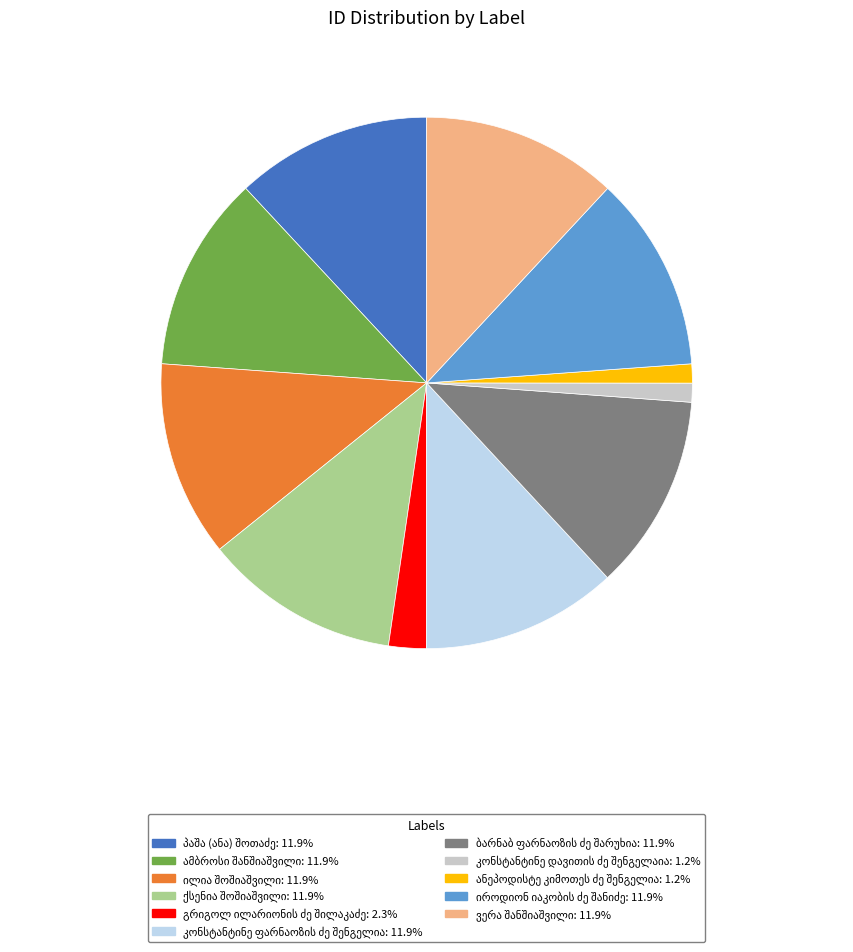

Is there a majority slice in this chart?

No